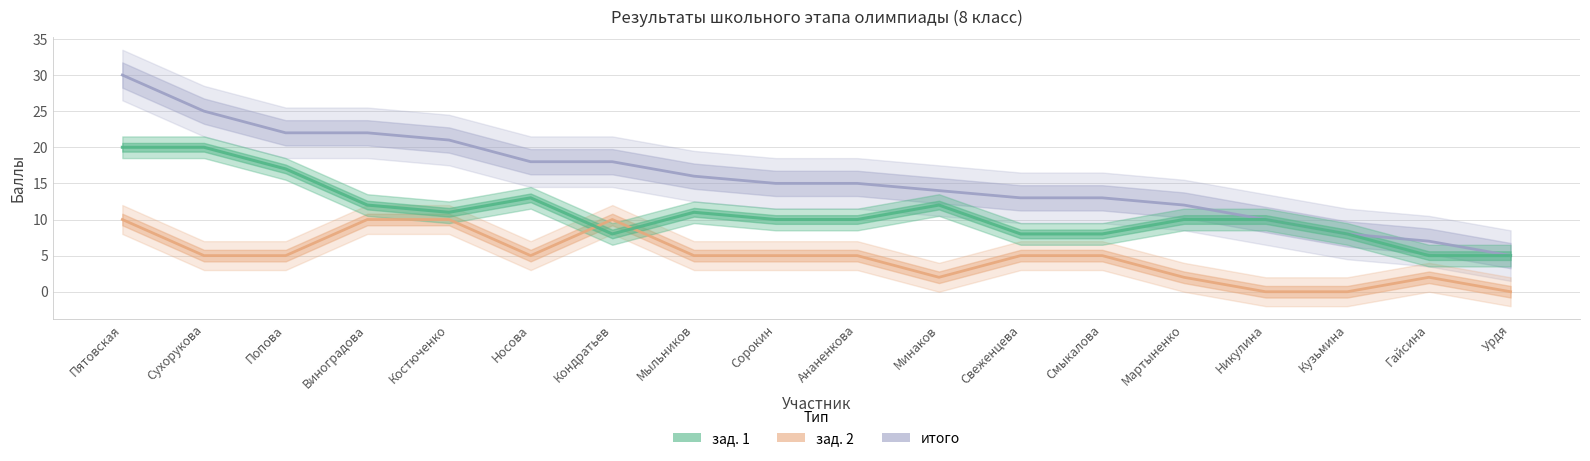

What is the spread (max minus min) of values at Сухорукова?

20